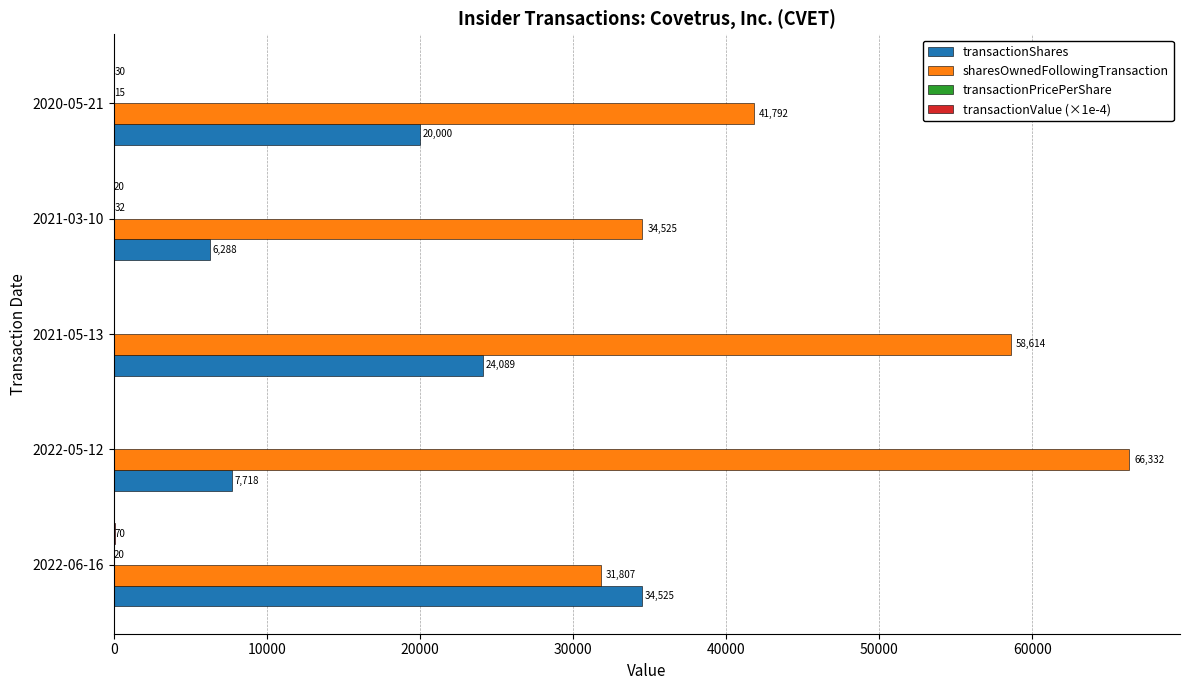

Which series has the largest total across all categories?

sharesOwnedFollowingTransaction